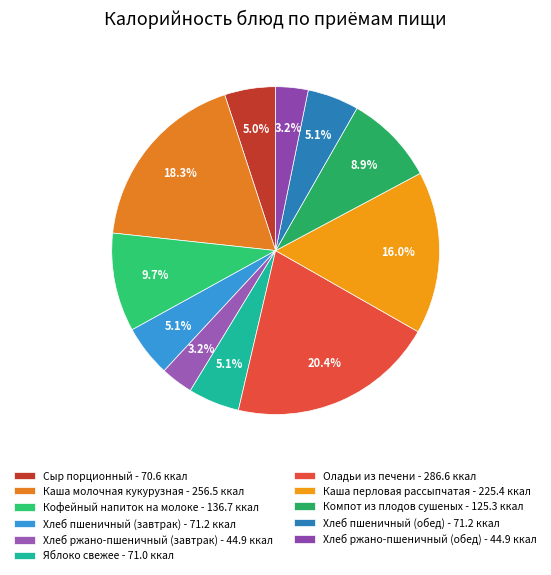

True or false: Сыр порционный accounts for 5% of the total.

True